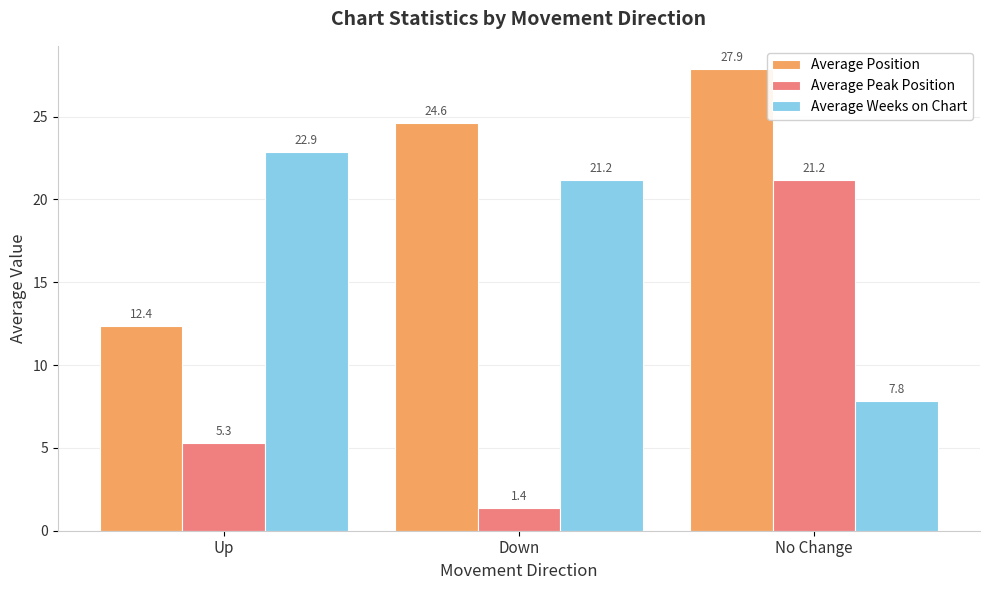

What position from the right is No Change?

1